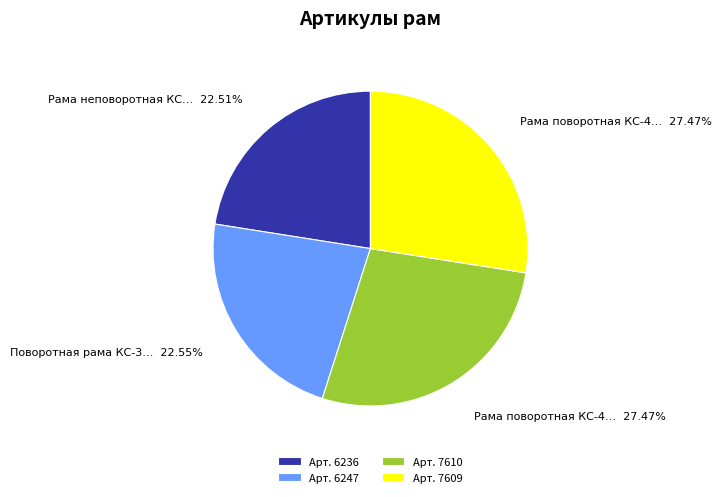

Is Арт. 7609 the majority of the pie?

No